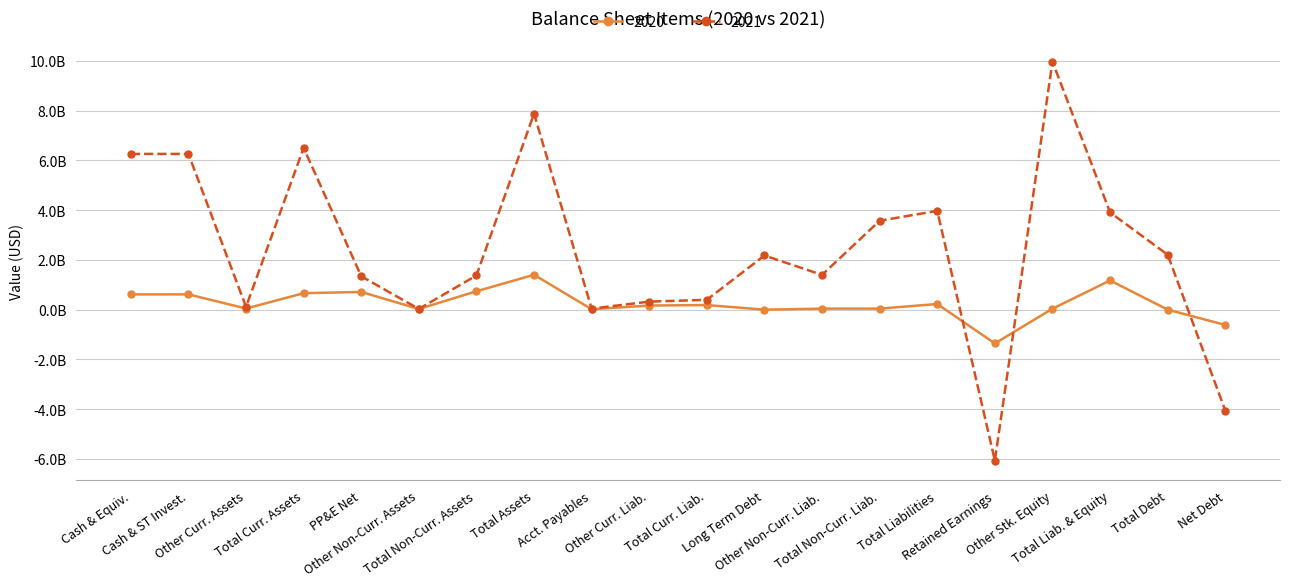

Does the chart have visible grid lines?

Yes